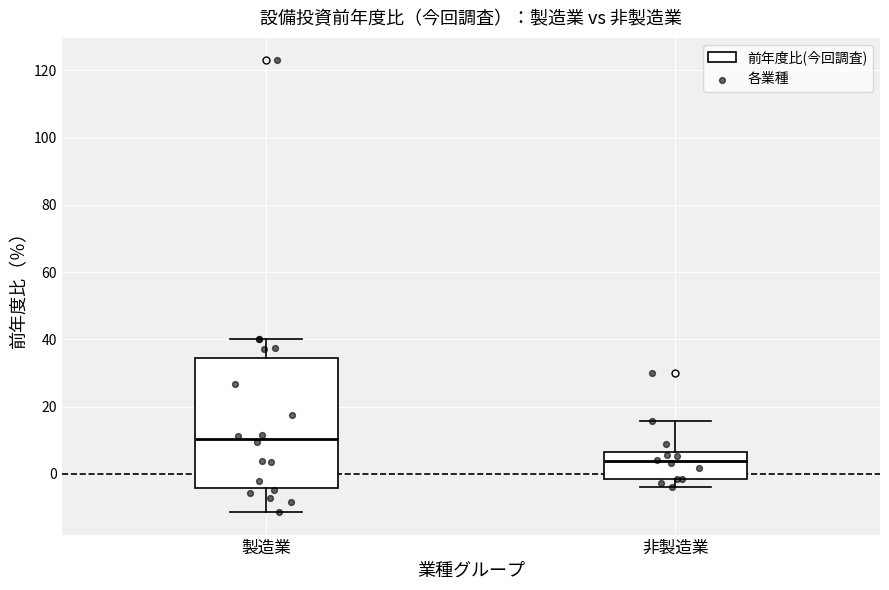

Which box has the highest median line?

製造業